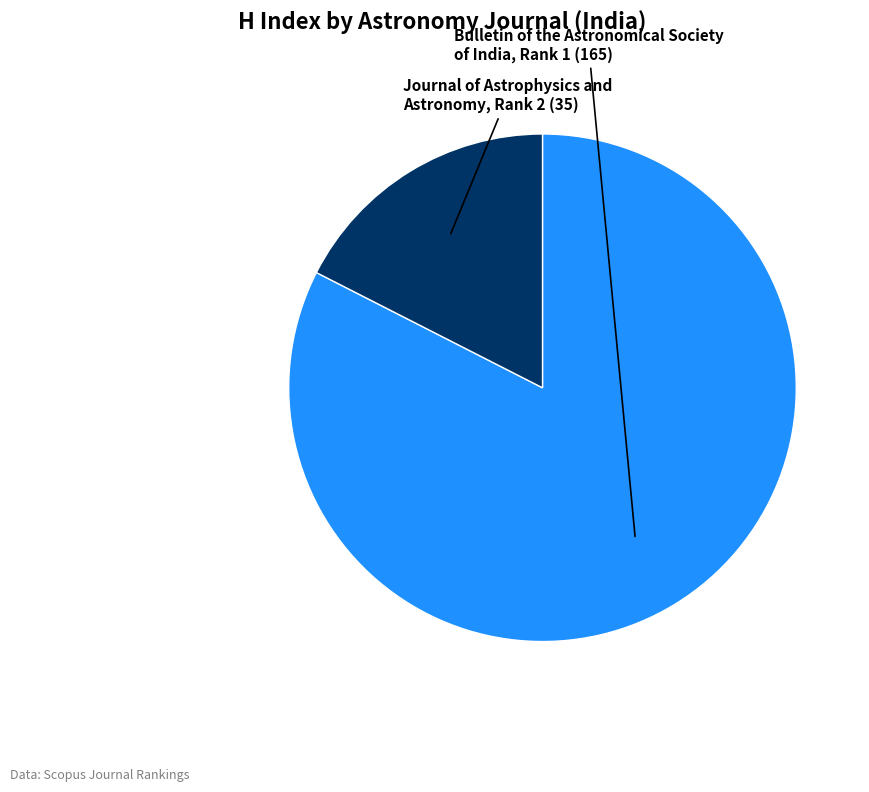

Does any single category account for the majority?

Yes